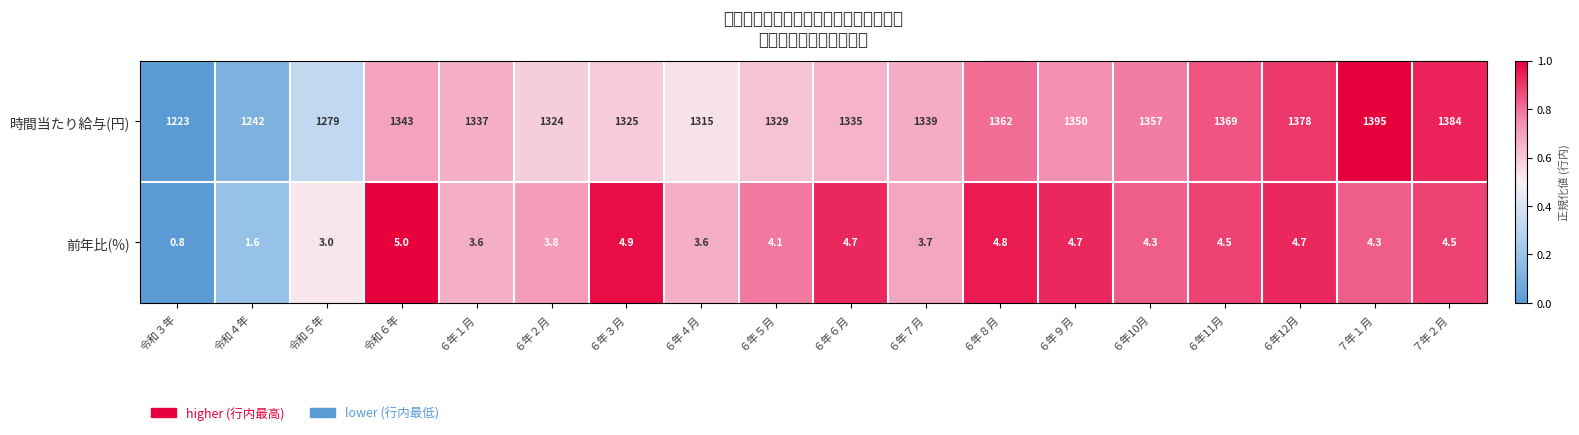

List the series in order of their peak value, lowest first.

前年比(%), 時間当たり給与(円)